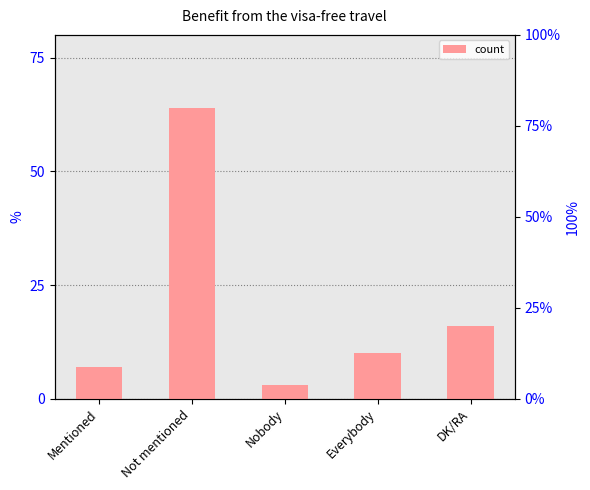

What is the smallest value displayed?

3